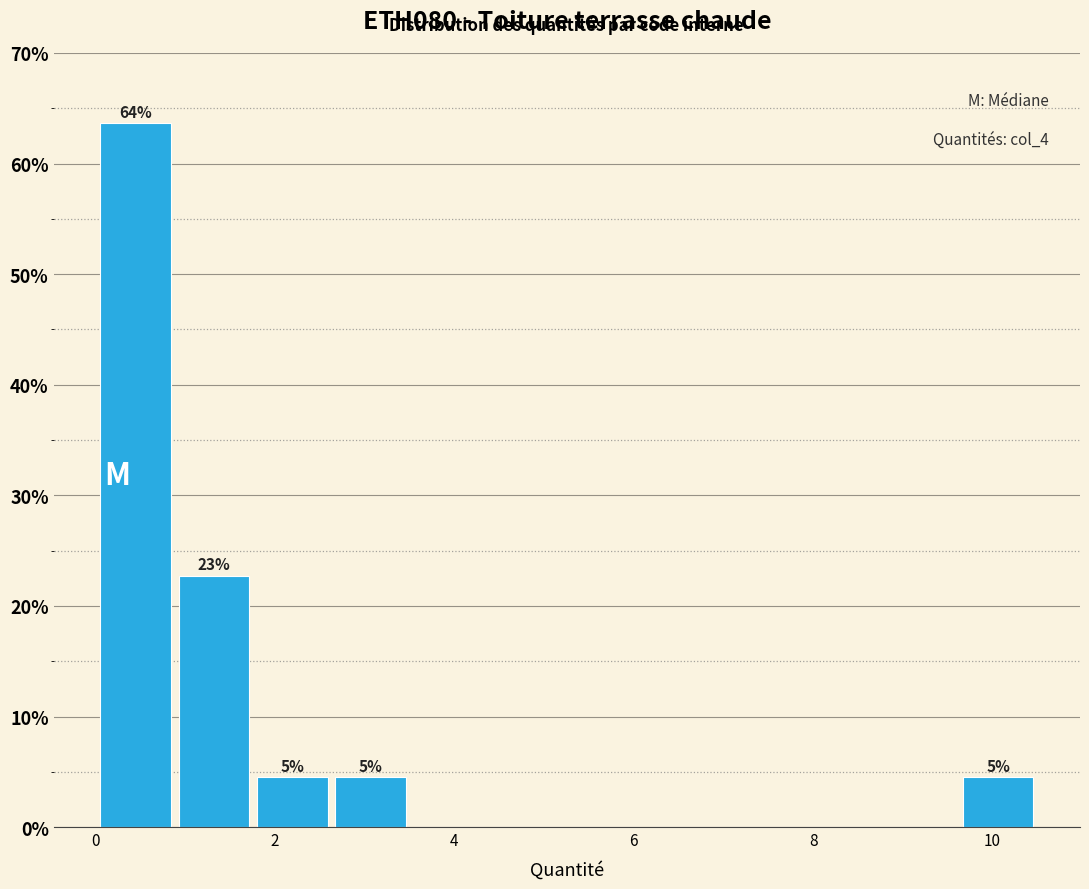

Over which range of the x-axis is the bar tallest?

0.0 to 0.8